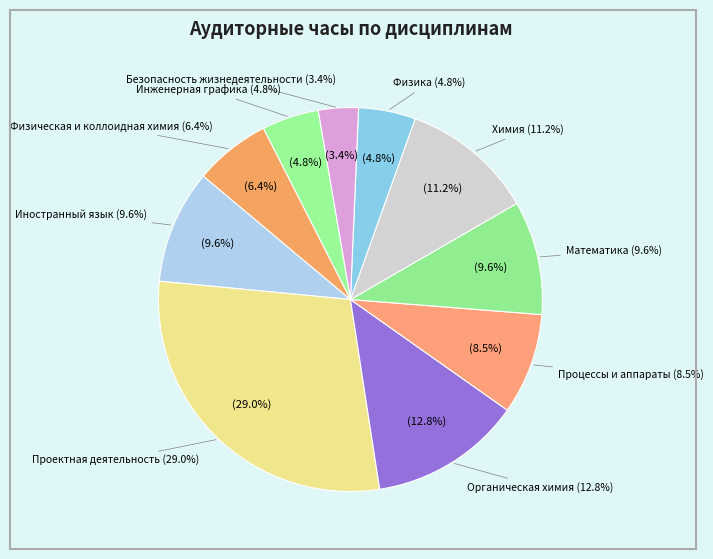

How many slices are in this pie chart?

10